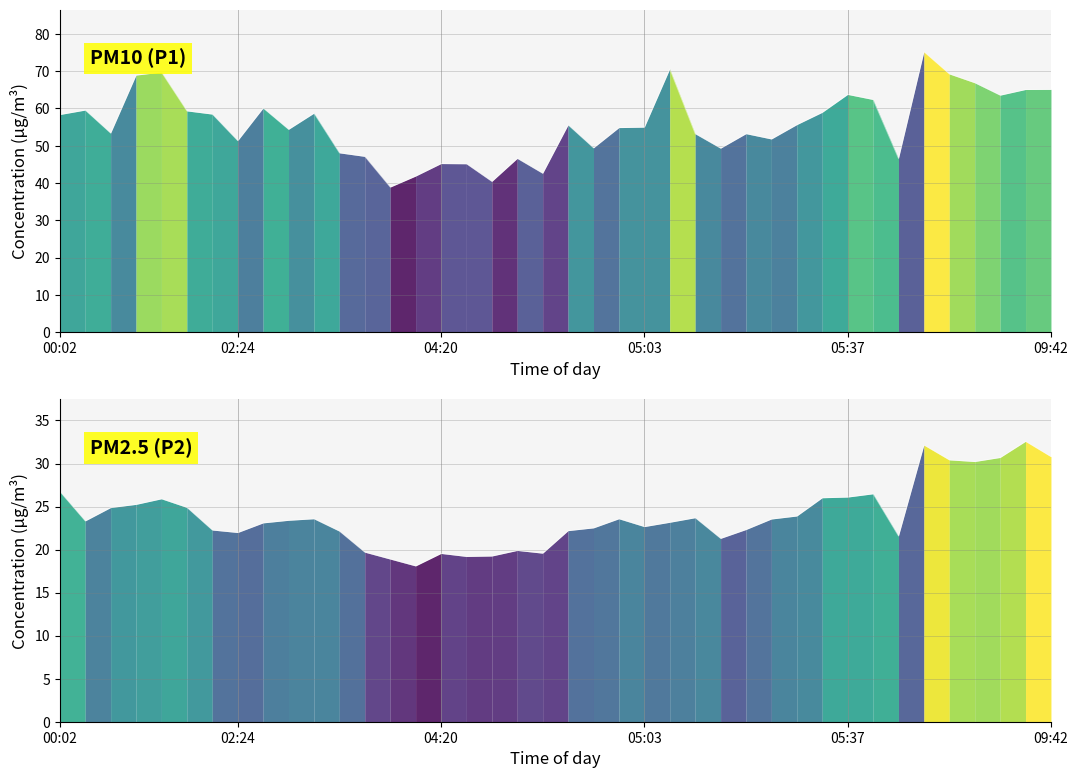

What is the minimum value shown in the chart?

18.1